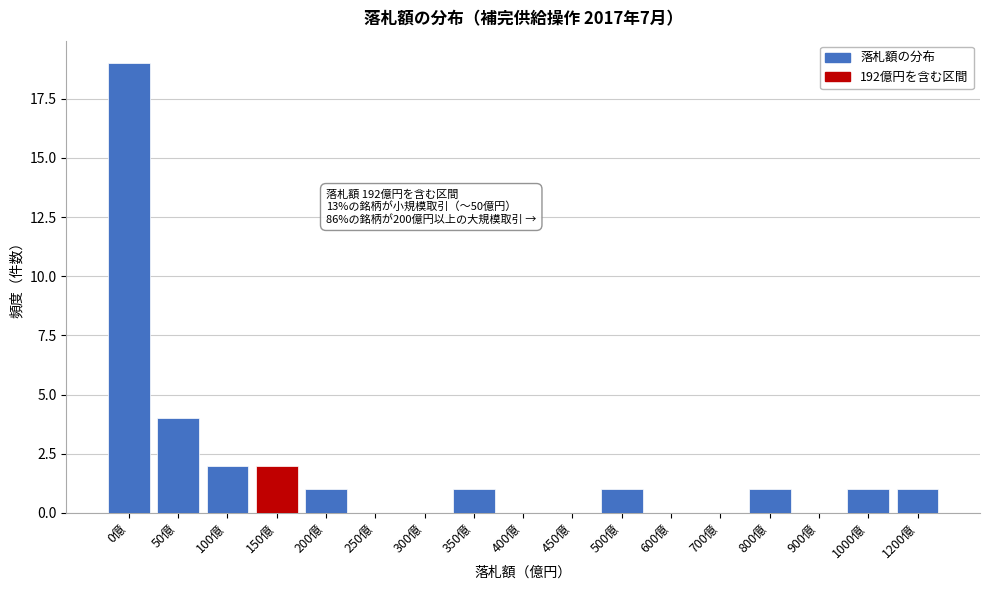

Reading left to right, what are all the values shown in this chart?

0億=19	50億=4	100億=2	150億=2	200億=1	250億=0	300億=0	350億=1	400億=0	450億=0	500億=1	600億=0	700億=0	800億=1	900億=0	1000億=1	1200億=1